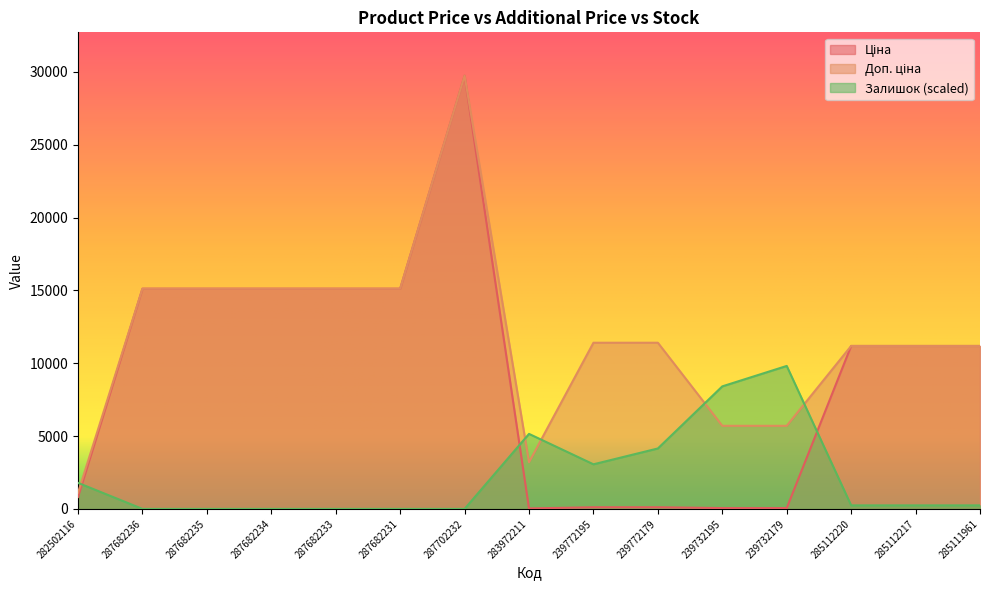

Where do Доп. ціна and Залишок first cross each other?

282502116 and 287682236